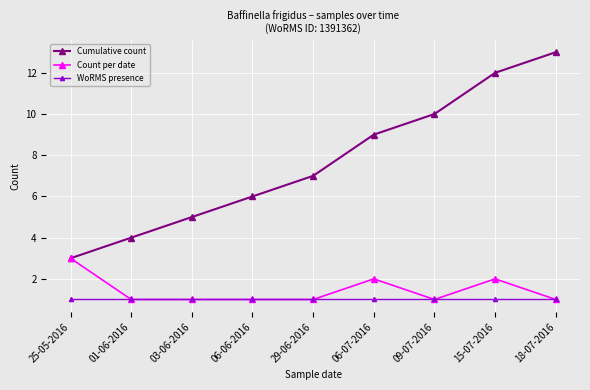

What is the label of the 2nd point from the right?

15-07-2016